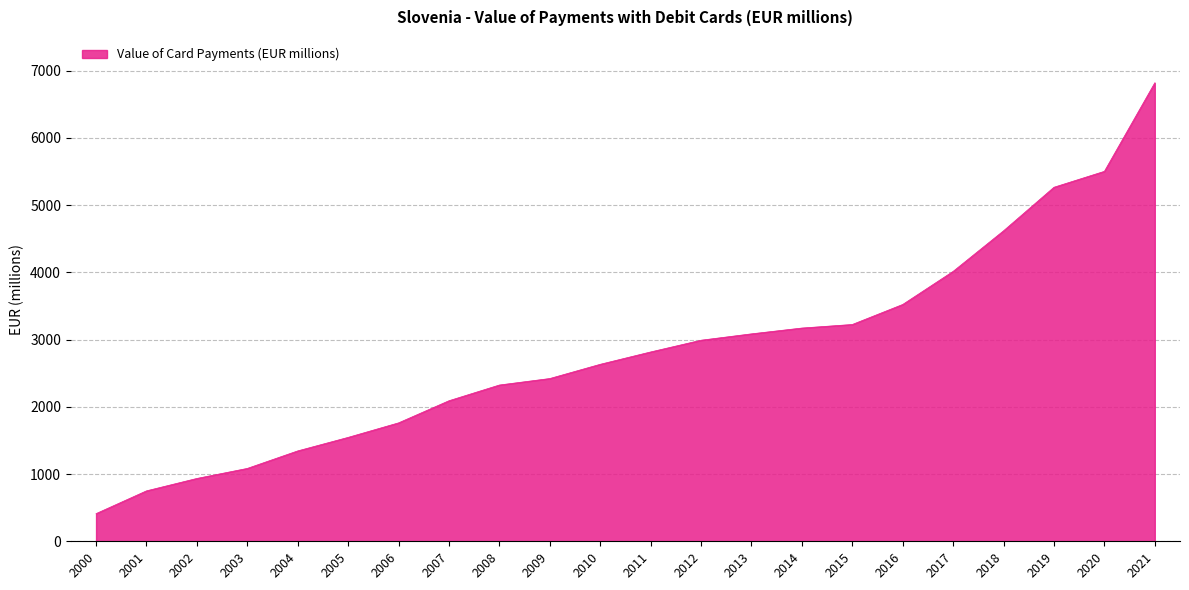

Which category has the lowest value across all series?

2000